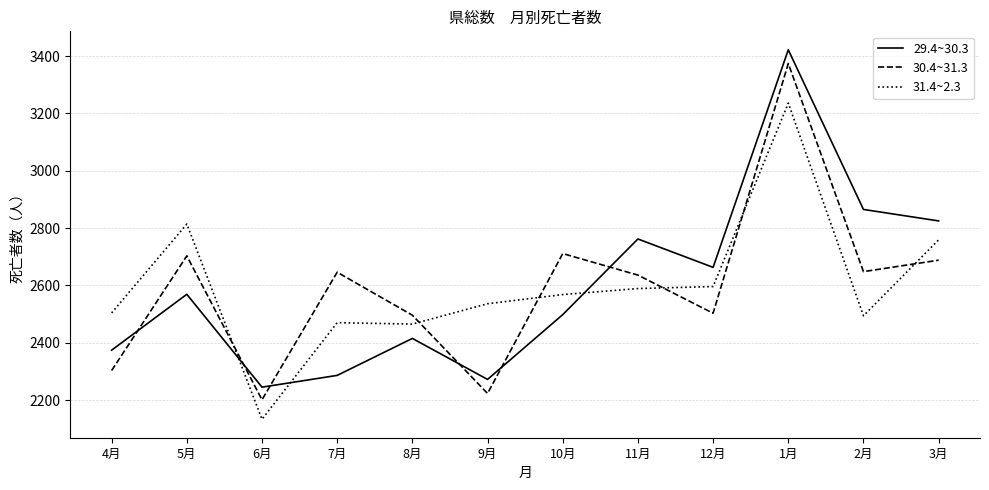

What position from the right is 11月?

5